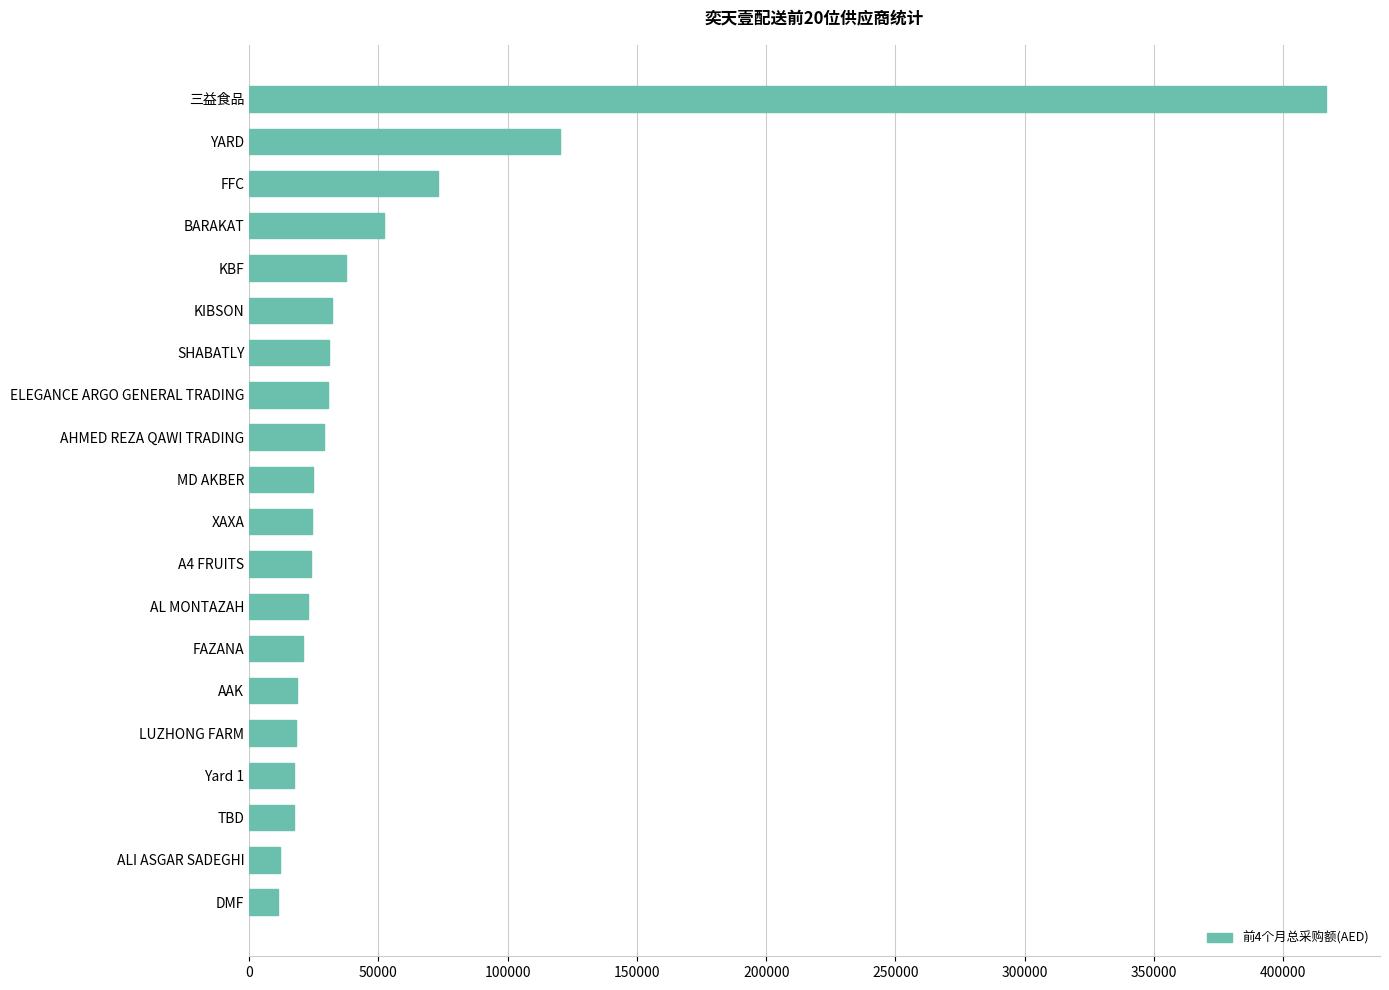

What is the difference between the maximum and minimum values?

405382